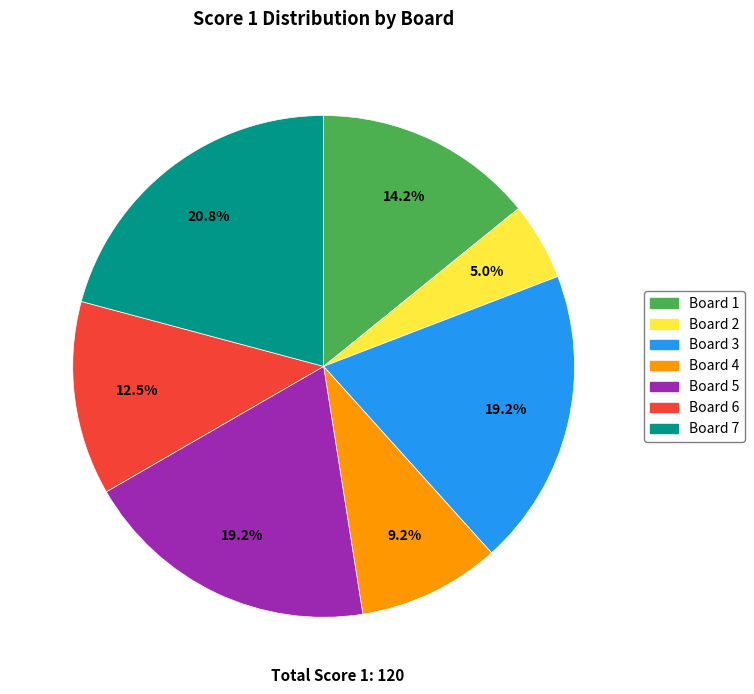

Approximately how many times larger is the value at Board 4 compared to Board 1?

0.6